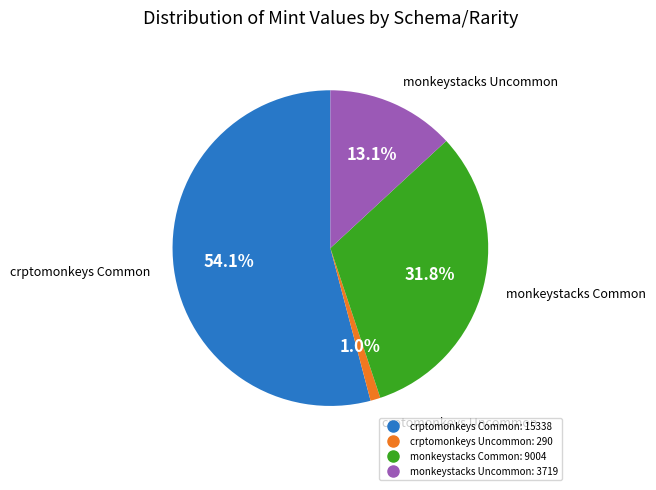

Is there any slice that represents more than half of the pie?

Yes